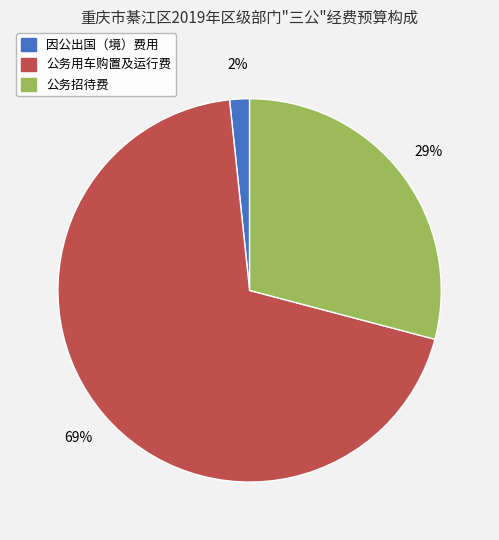

What is the ratio of the value at 公务招待费 to the value at 公务用车购置及运行费?

0.4